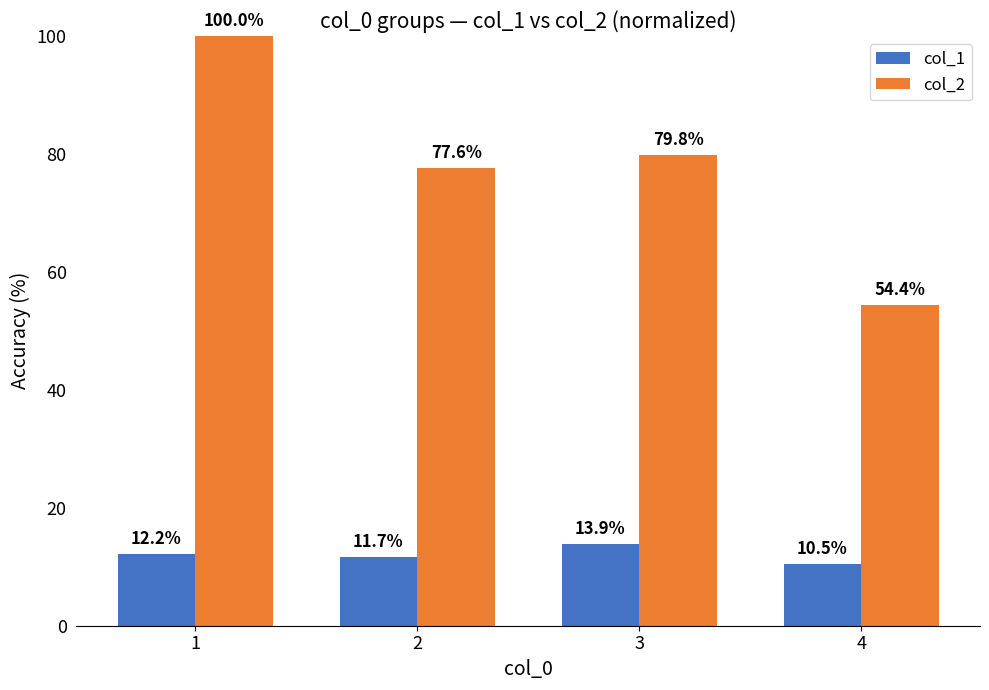

What is the difference between the maximum and minimum values in the col_2 series?

45.6